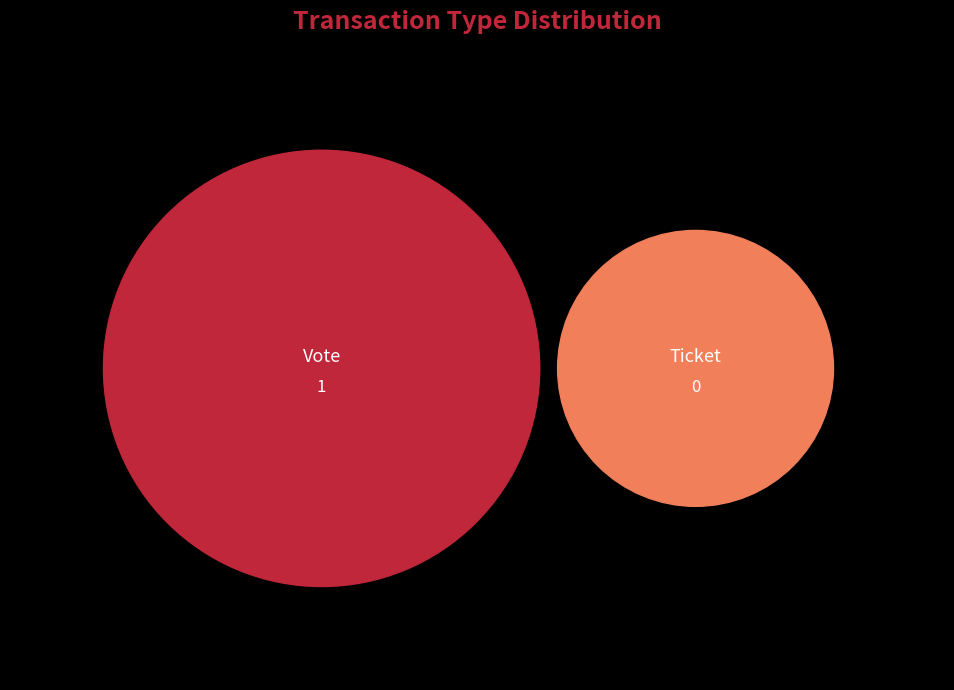

To the nearest percent, what is the difference between the Vote and Ticket slice percentages?

100%